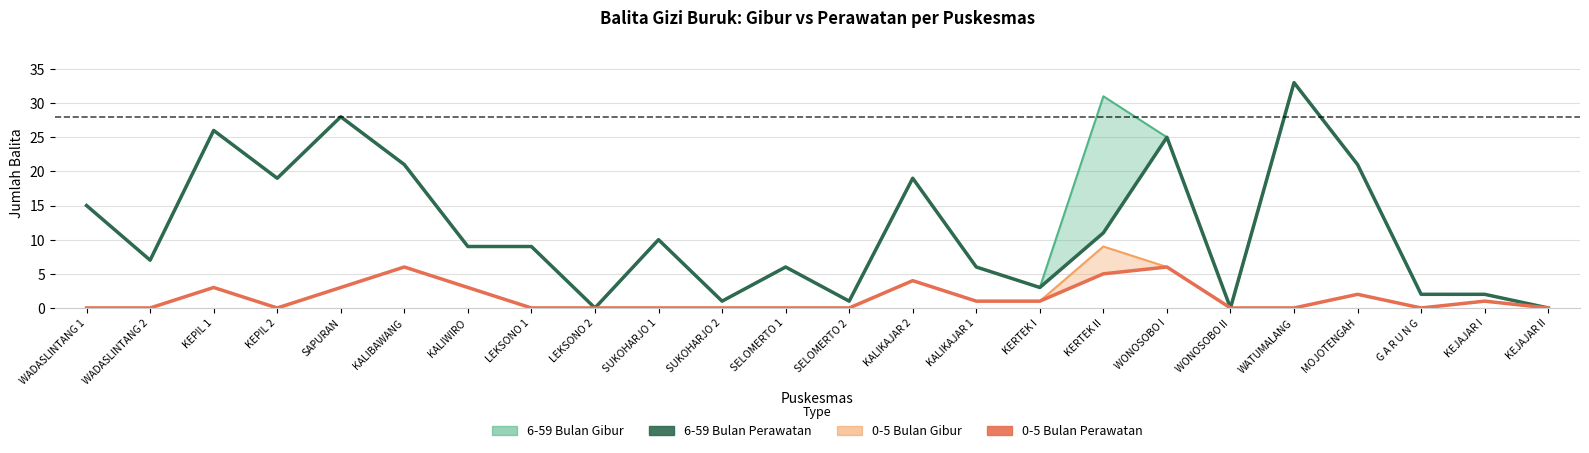

What is the sum of the 6-59 Bulan Perawatan values at WONOSOBO I and KALIBAWANG?

46